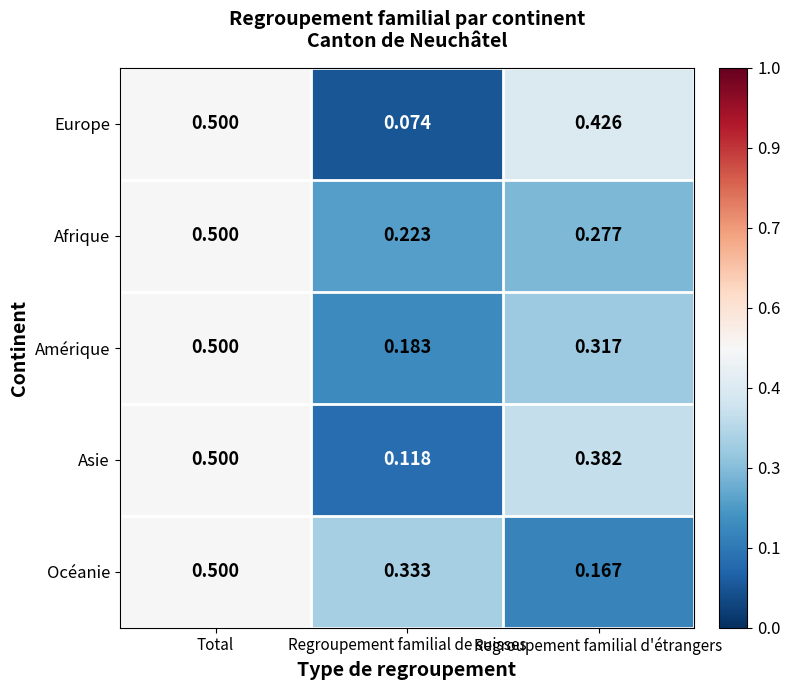

Which series has the largest range (max minus min)?

Europe